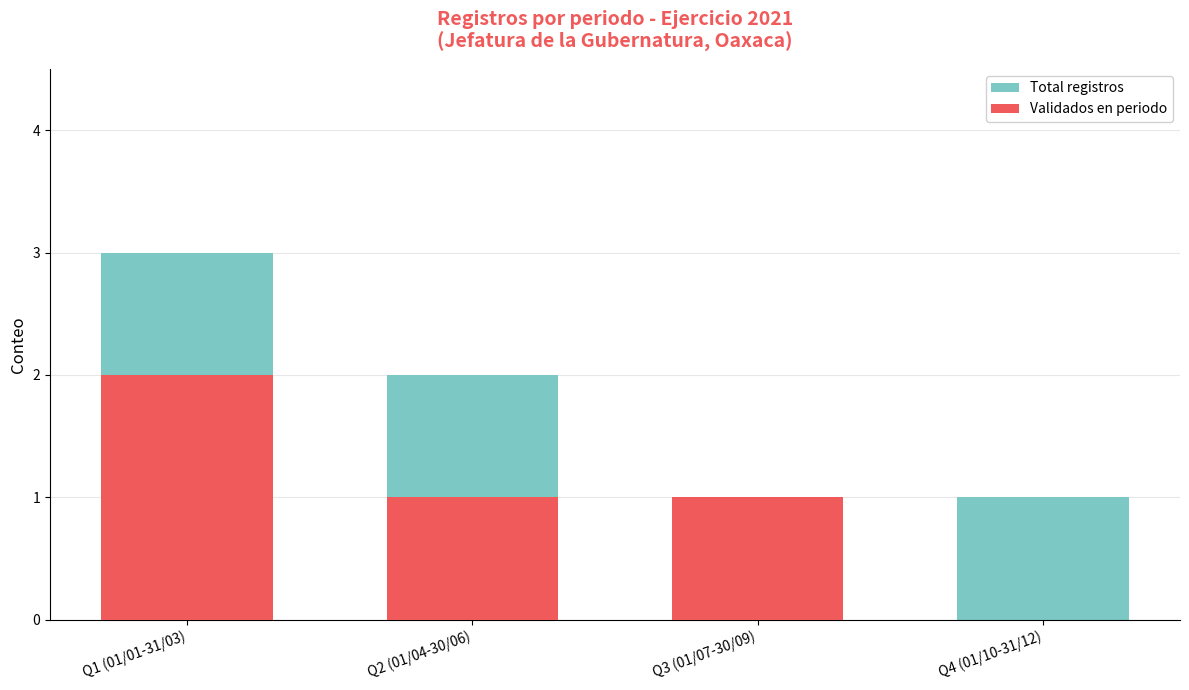

What is the maximum value shown in the chart?

3